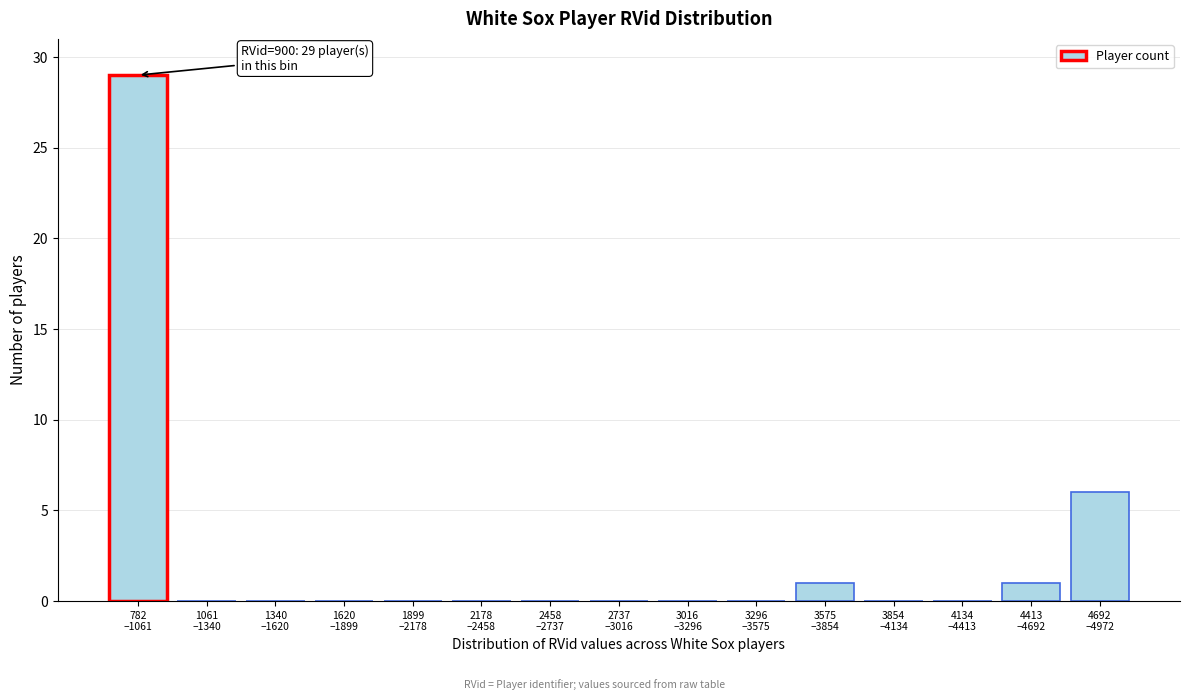

What is the sum of all values?

37